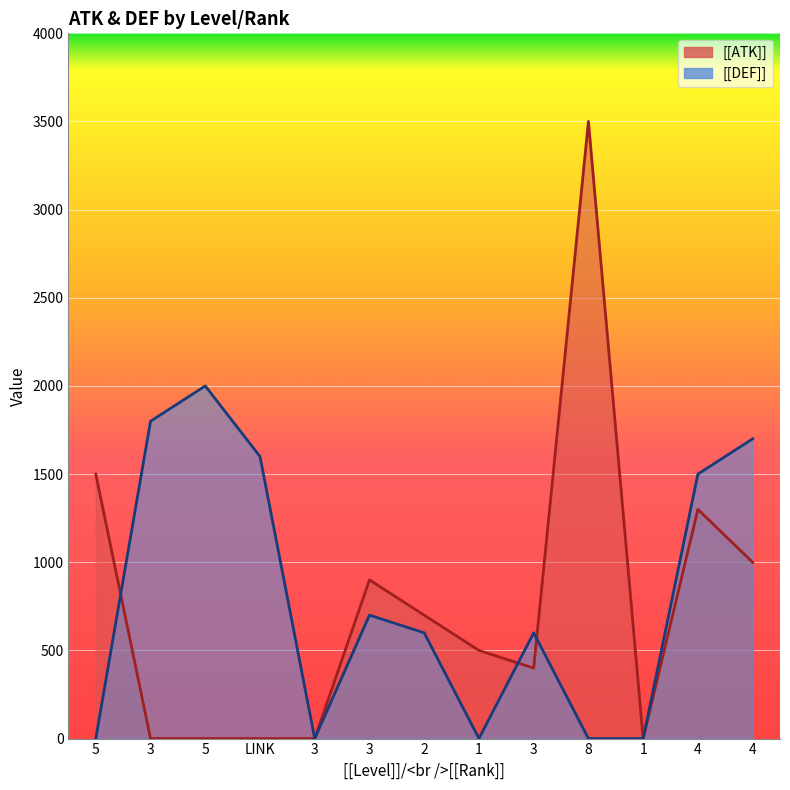

Which label corresponds to the smallest value in the chart?

3